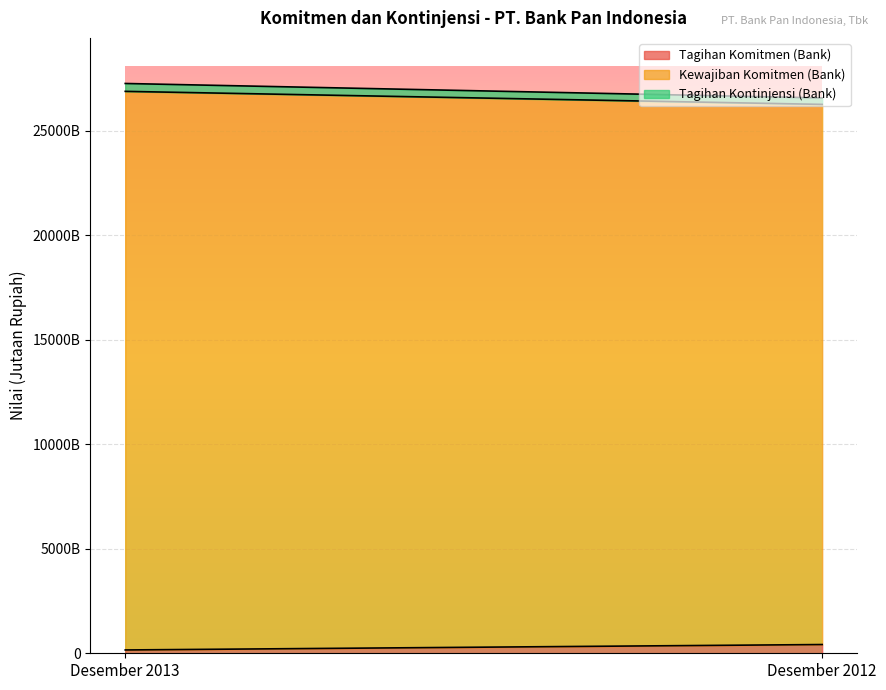

What are all the series names shown in the legend?

Tagihan Komitmen (Bank), Kewajiban Komitmen (Bank), Tagihan Kontinjensi (Bank)